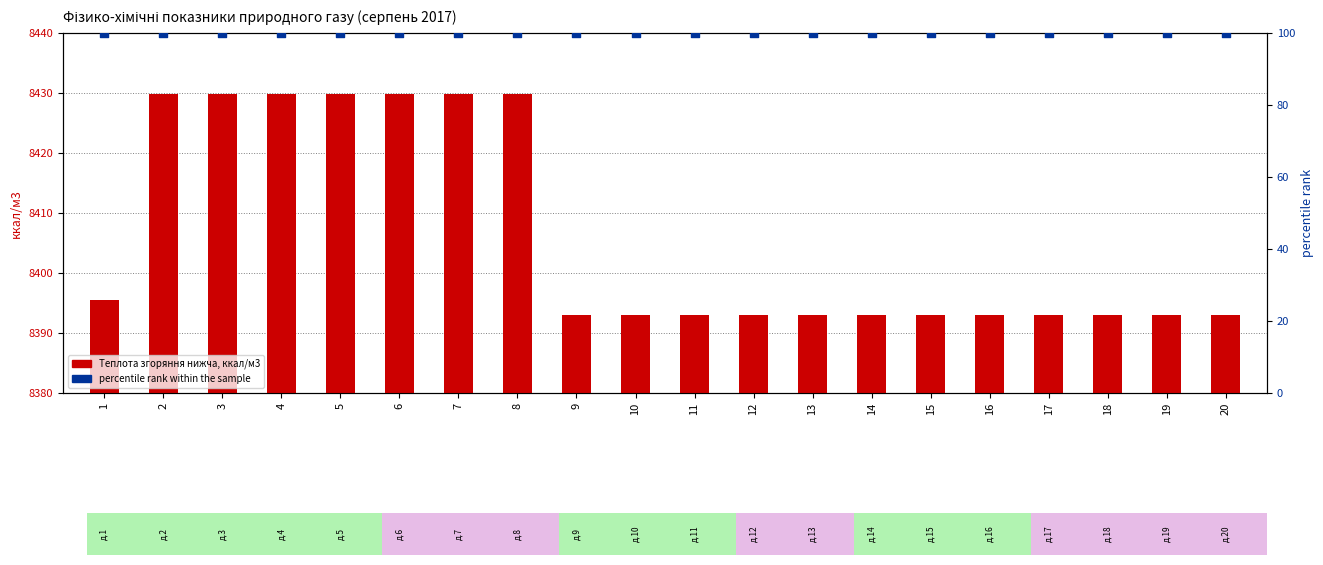

What are all the series names shown in the legend?

Теплота згоряння нижча, ккал/м3, percentile rank within the sample